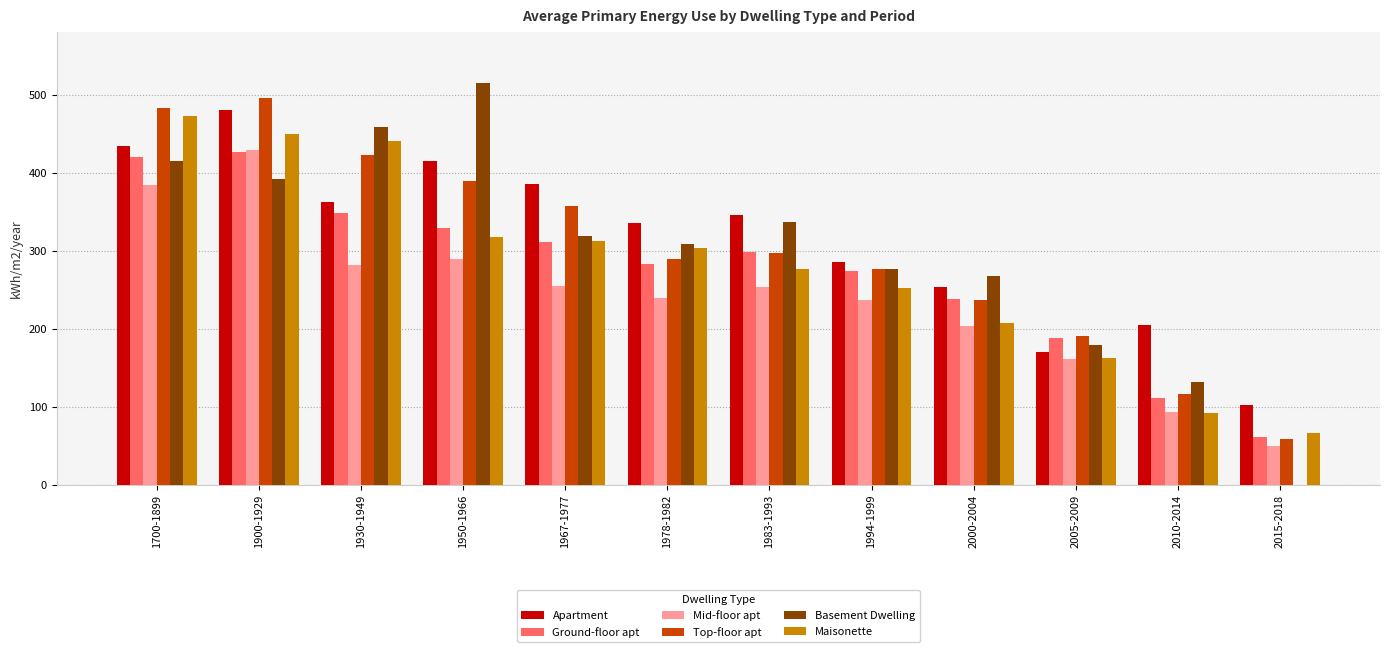

What is the sum of the Top-floor apt values at 2000-2004 and 2005-2009?

428